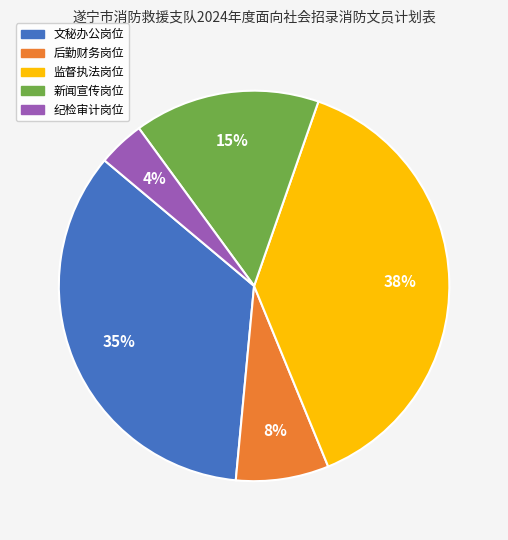

The 新闻宣传岗位 slice represents 23% of the pie. True or false?

False